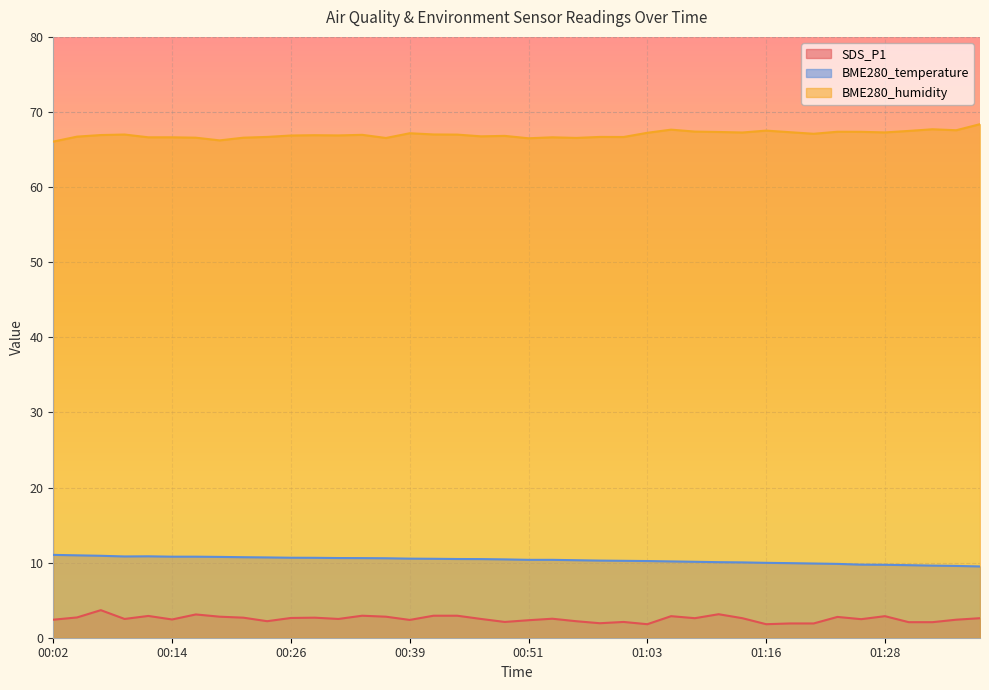

Count the number of categories in the chart.

40